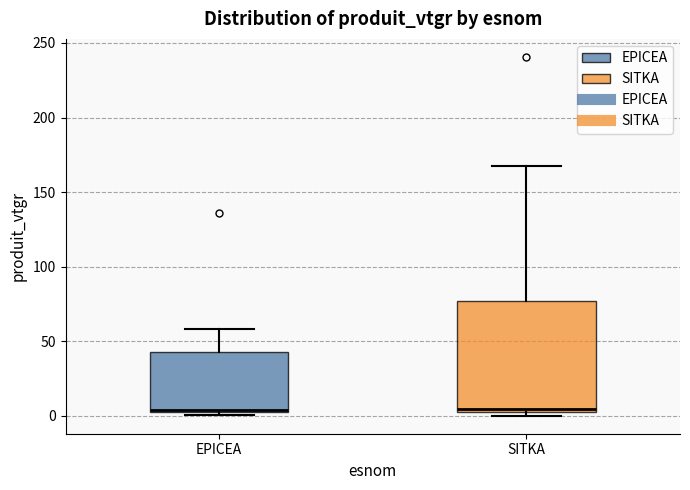

Reading left to right, read every box against the y-axis: the position of its median line, the range the box covers, and the ends of its whiskers. The values are not printed on the chart, so give them approximately, as read against the axis.

EPICEA: median 5, box 0 to 45, whiskers 0 (just below the box's lower edge) to 60
SITKA: median 5 (just above the box's lower edge), box 5 to 75, whiskers 0 to 170